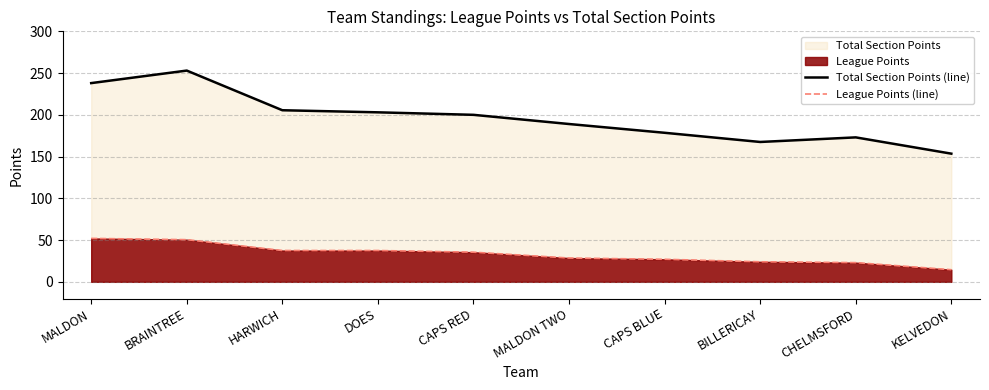

True or false: Total Section Points (line) has a value of 189.0 at MALDON TWO.

True